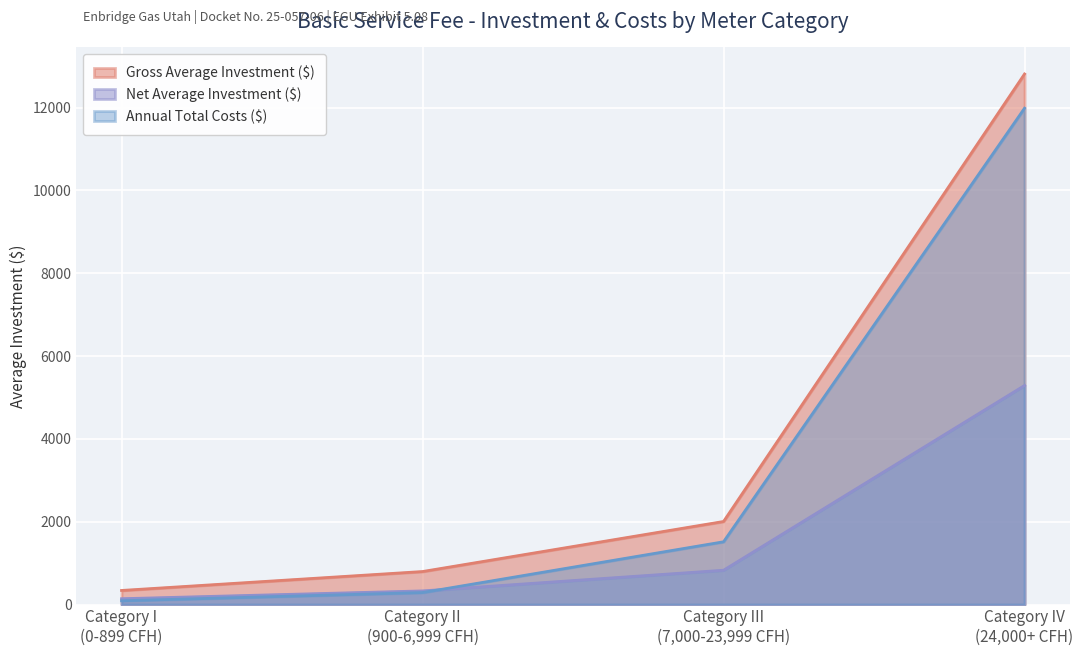

Read the Net Investment (Service Lines, Mains, Meters) value at Category I
(0-899 CFH).

140.4